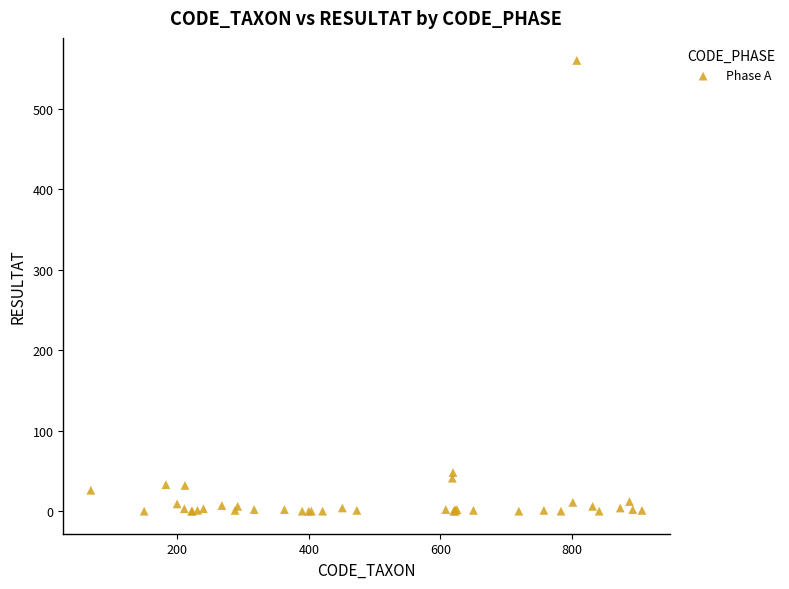

What Y value in the scatter plot is closest to 280?

48